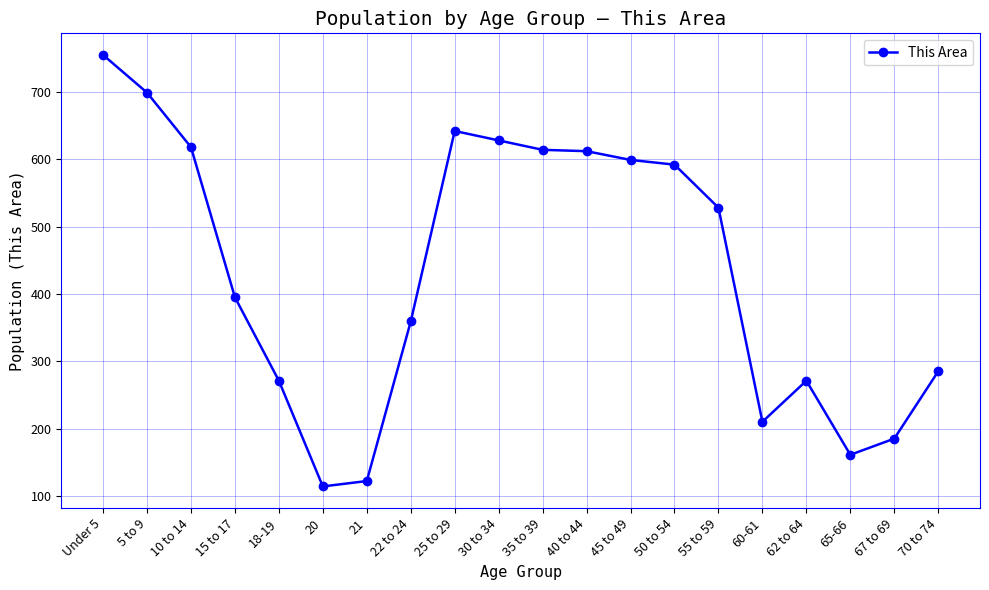

Is this an area chart (filled region under the line)?

No